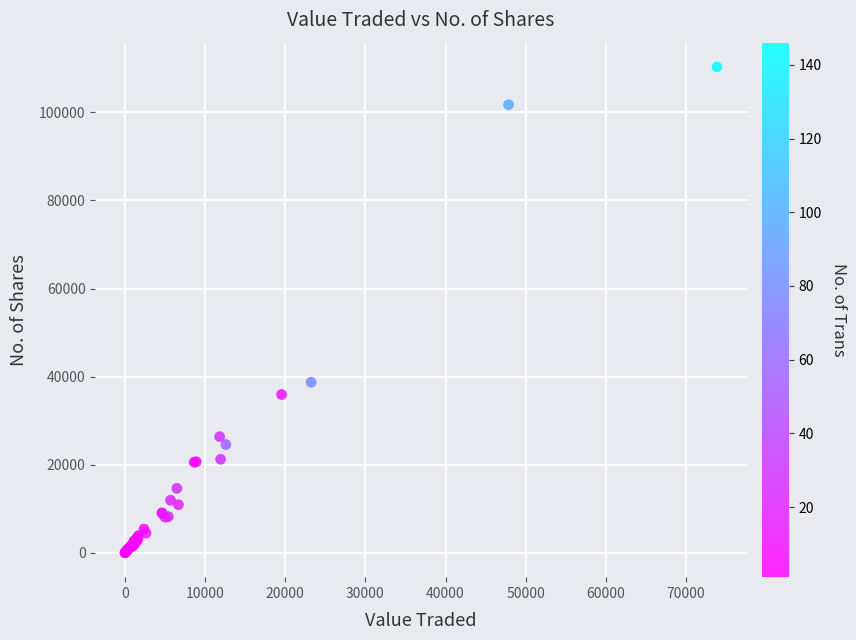

What Y value in the scatter plot is closest to 55163?

38738